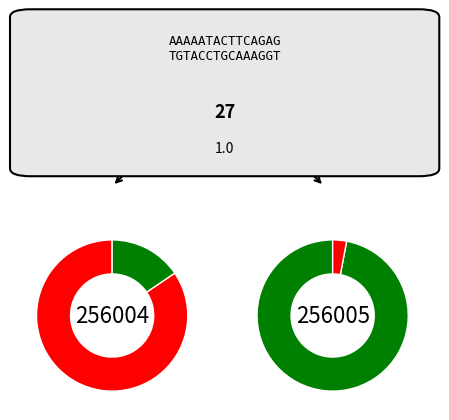

Combined, what portion of the pie is 256005 and 256004?

100.0%